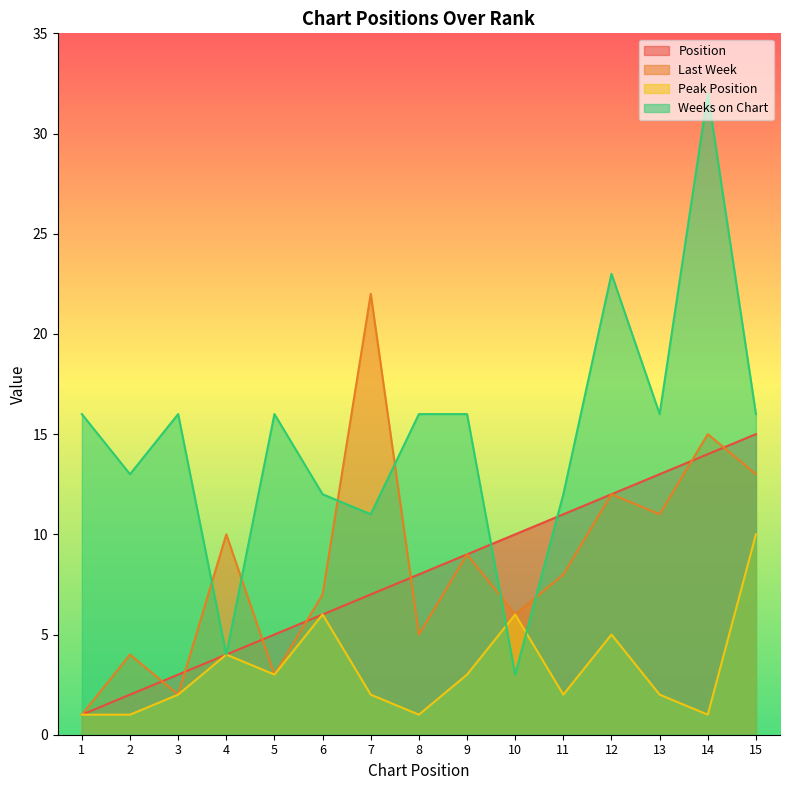

At which category does Weeks on Chart reach its first local valley?

2